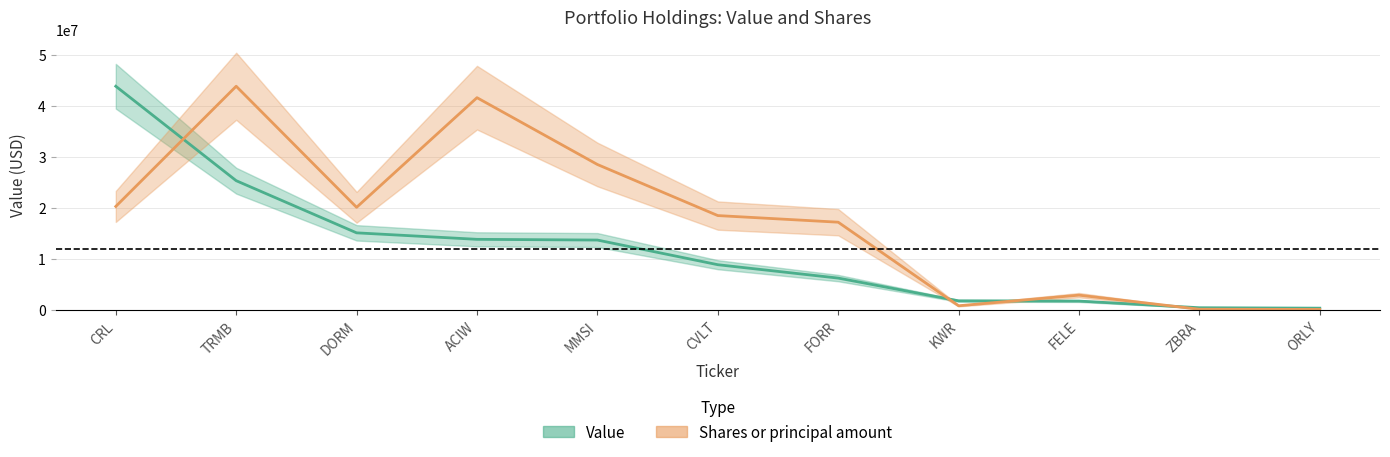

Rank the series by their maximum value, from highest to lowest.

Value, Shares or principal amount